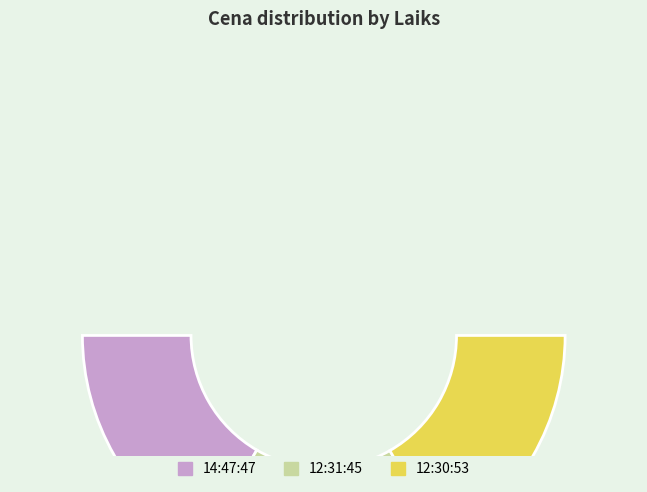

How many segments does this pie chart have?

3